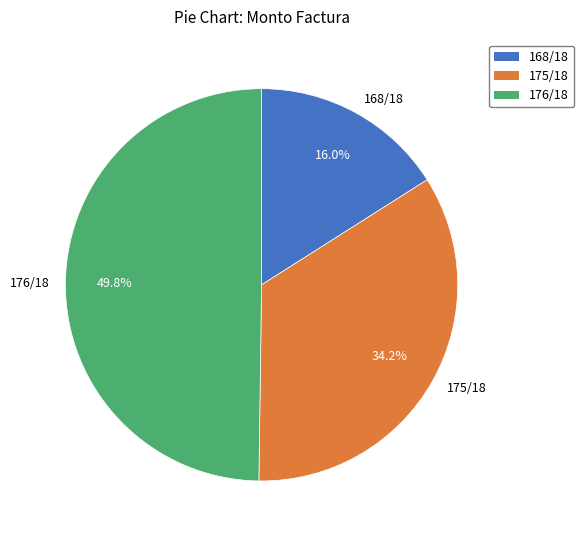

Which slice is the smallest?

168/18